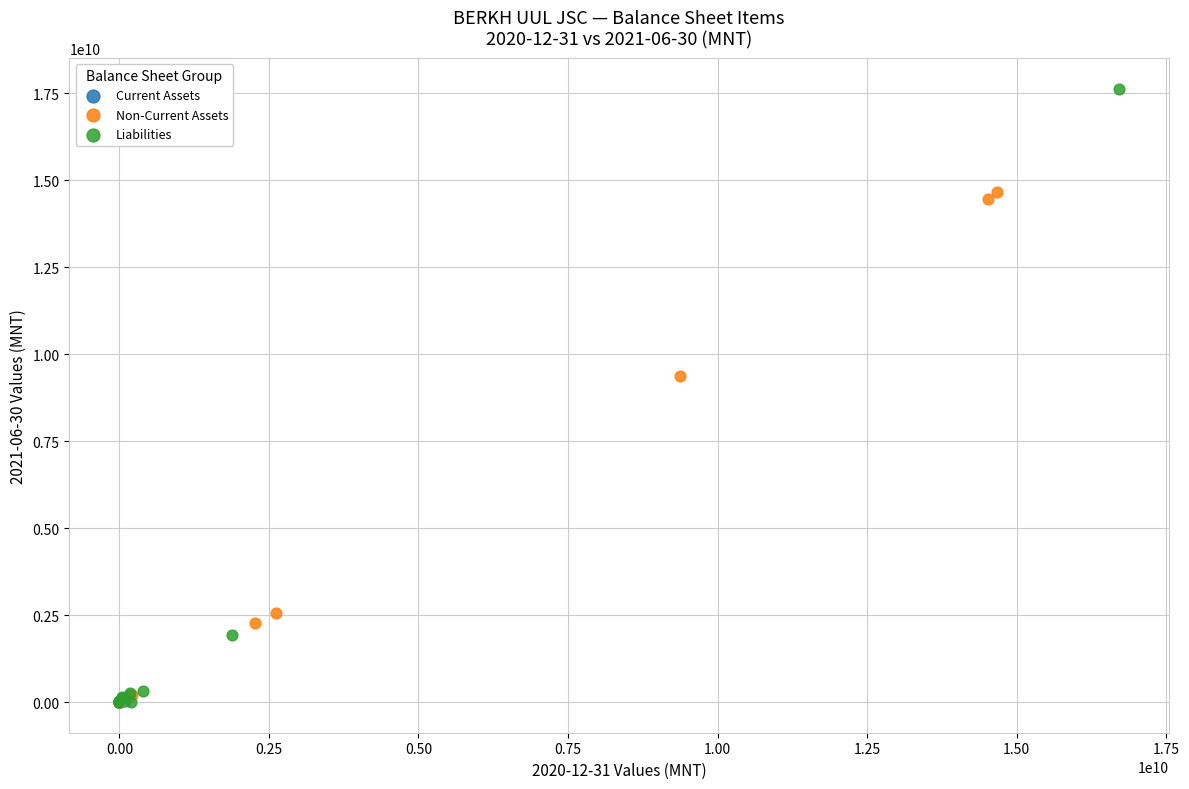

What are all the series names shown in the legend?

Current Assets, Non-Current Assets, Liabilities